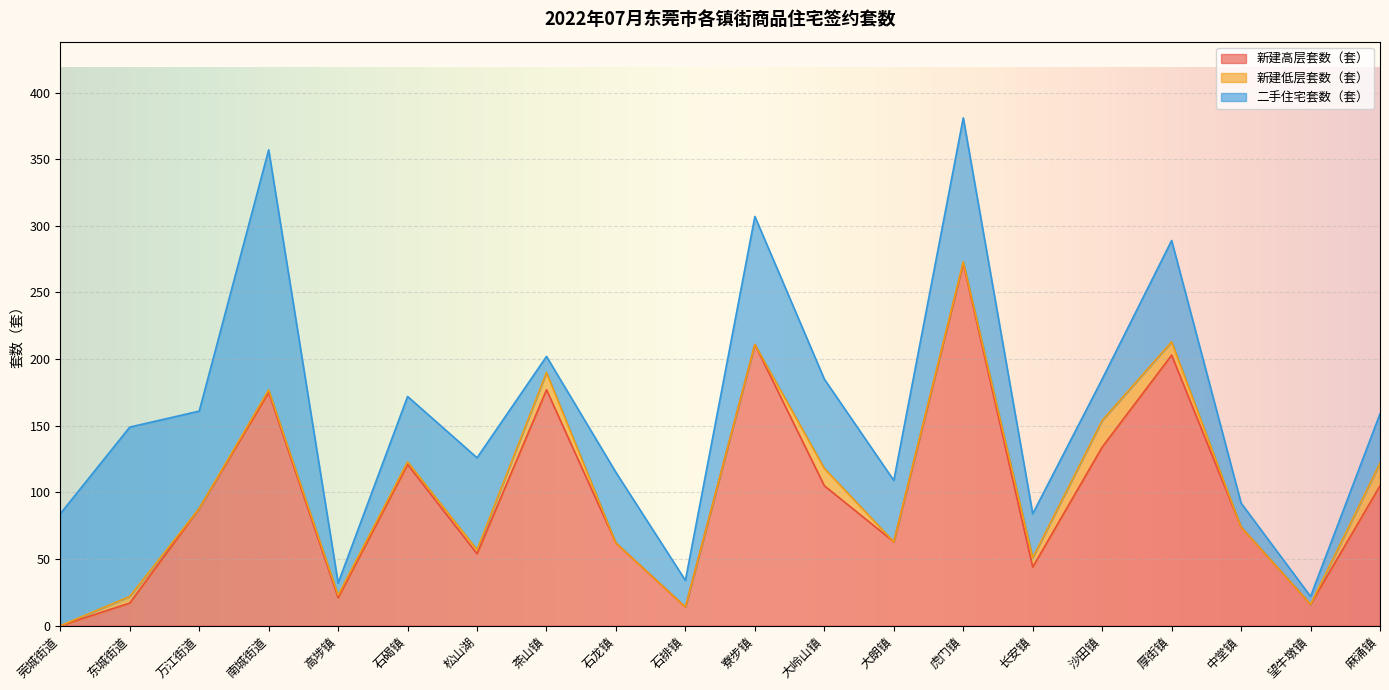

How many times do 二手住宅套数（套） and 新建高层套数（套） cross each other?

7